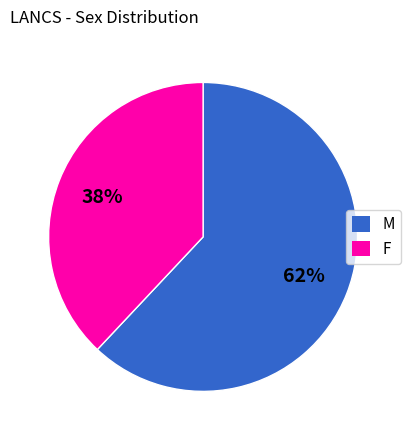

Does any single category account for the majority?

Yes